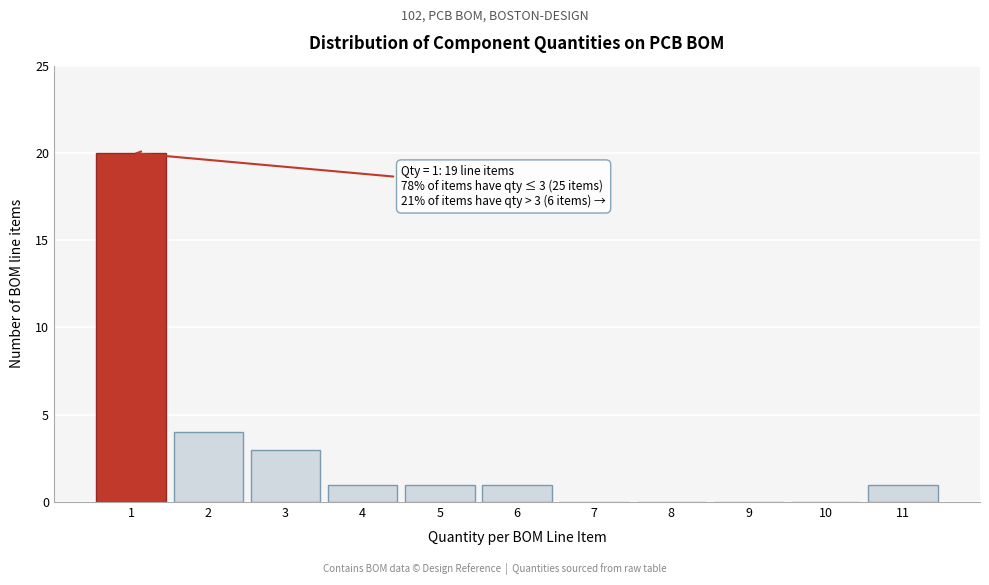

Which range on the x-axis has the tallest bar?

0.5 to 1.5